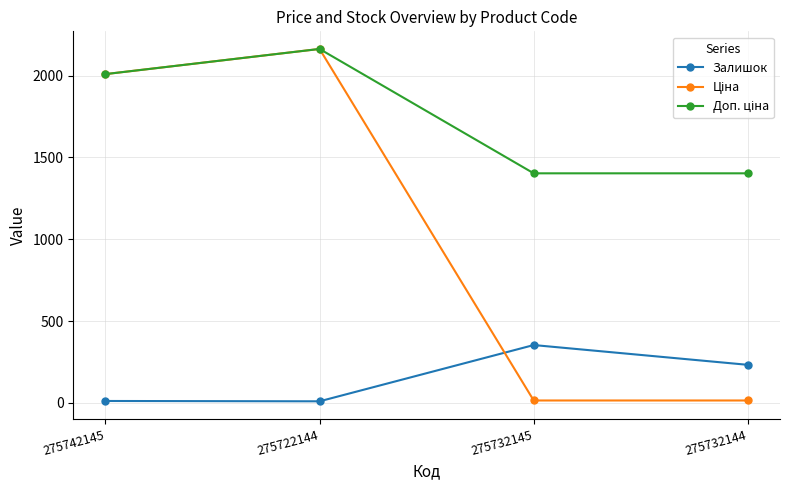

At which category is the sum across all series the highest?

275722144